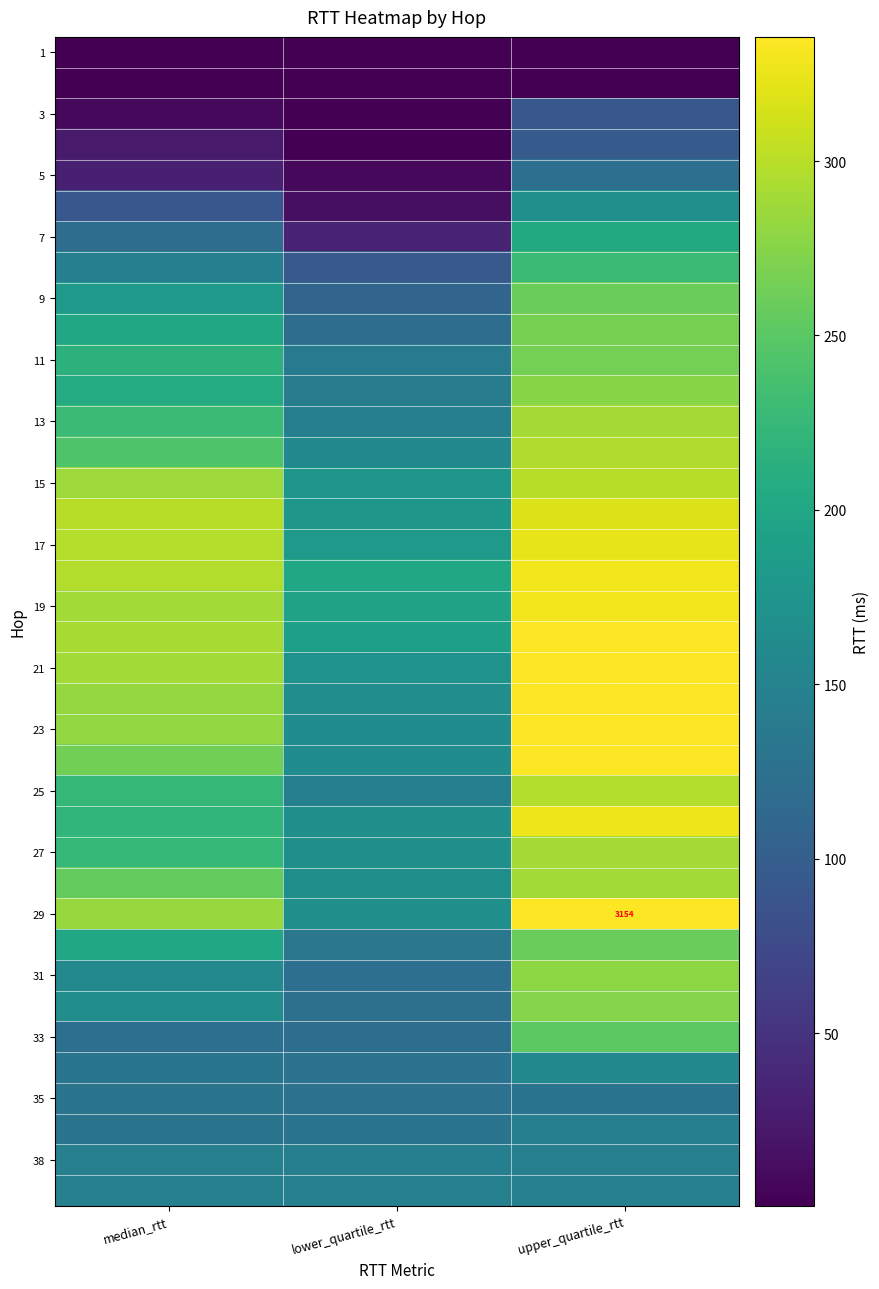

How many values in the 5 series exceed 30?

2